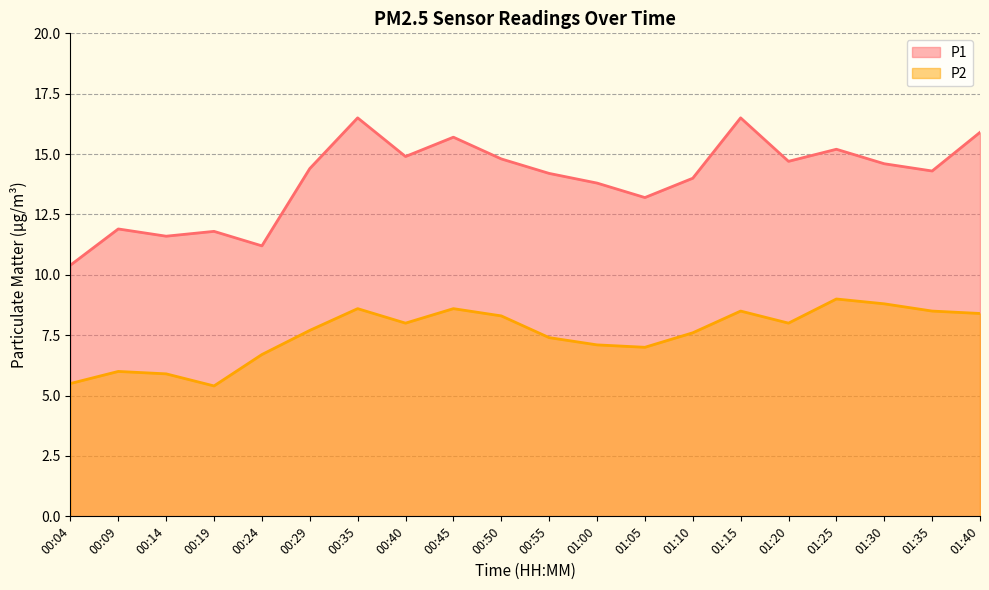

In P2, how many points are lower than both neighbors (excluding endpoints)?

4